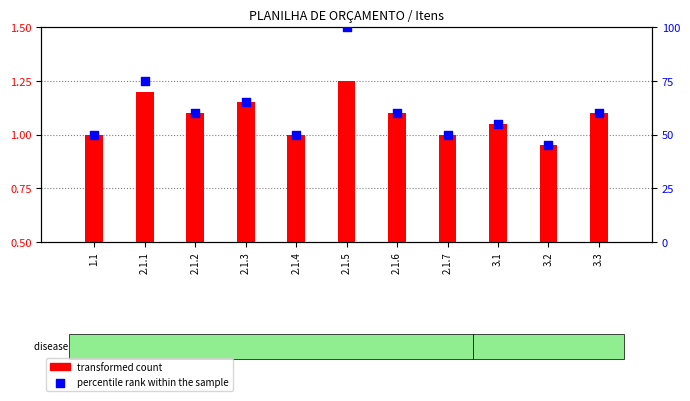

Is the value of transformed count at 2.1.6 greater than the value of percentile rank within the sample at 3.3?

No